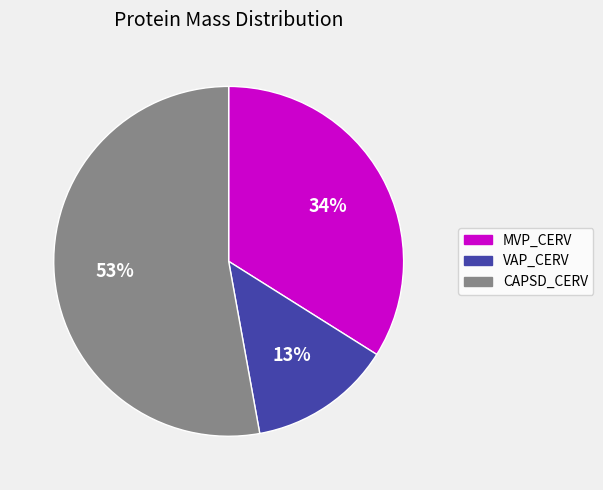

To the nearest percent, what percentage of the pie is VAP_CERV?

13%